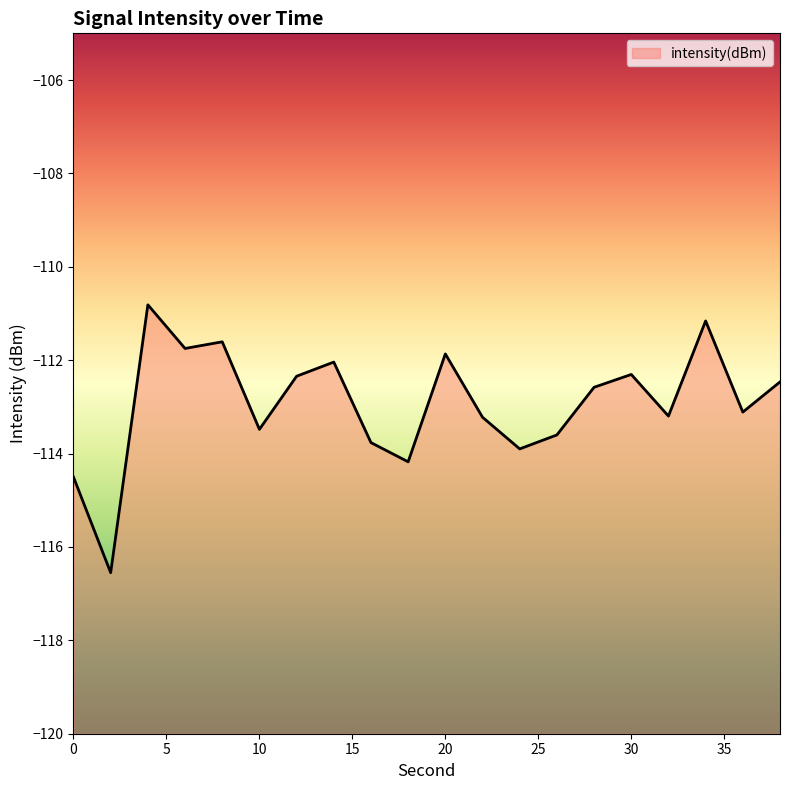

Reading left to right, what are all the values shown in this chart?

-114.5	-116.6	-110.8	-111.7	-111.6	-113.5	-112.3	-112.0	-113.8	-114.2	-111.9	-113.2	-113.9	-113.6	-112.6	-112.3	-113.2	-111.2	-113.1	-112.5